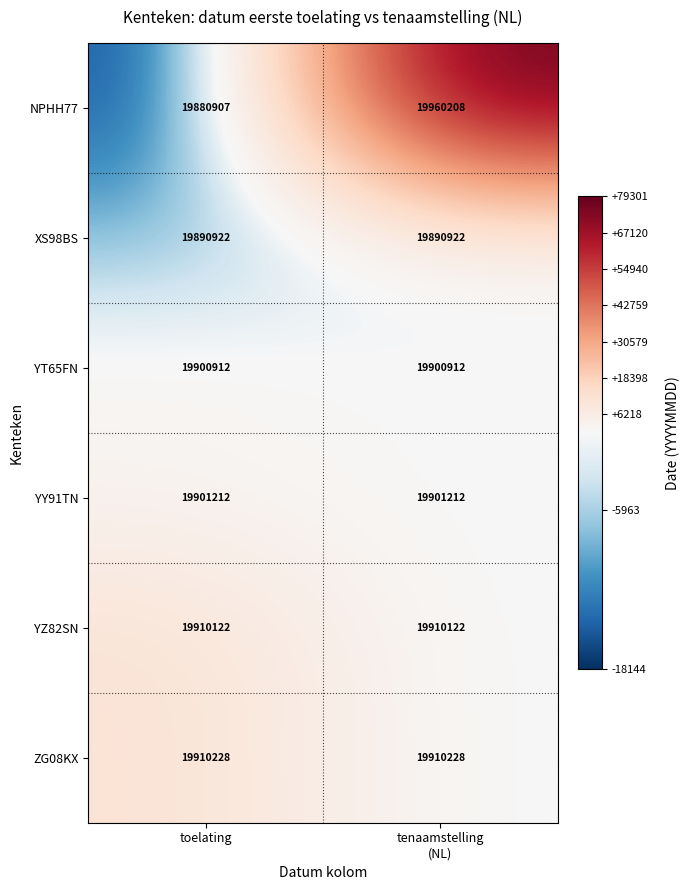

Count the number of data series in this chart.

6